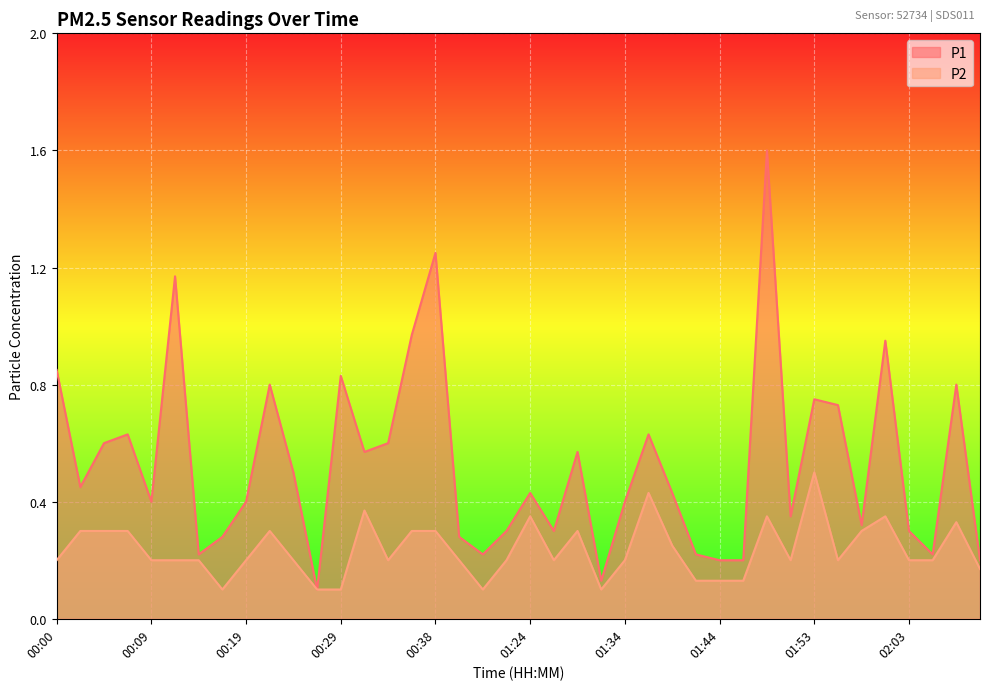

The P1 series shows 1.6 at 01:48. True or false?

True